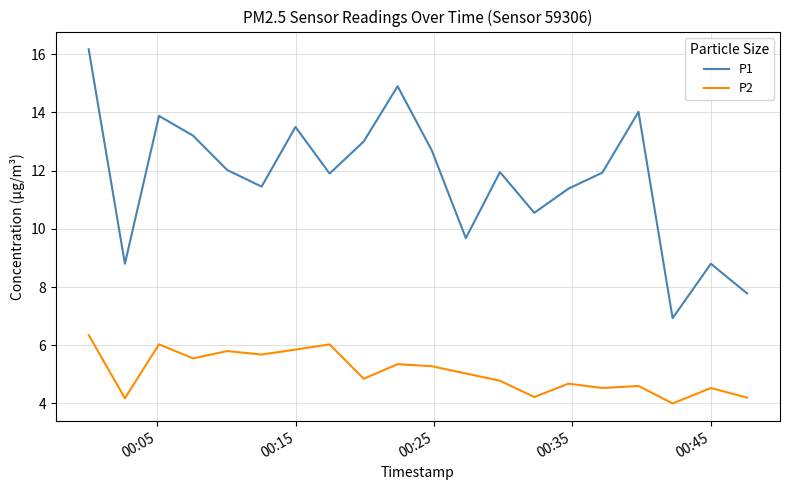

Rank the series by their average value, from highest to lowest.

P1, P2